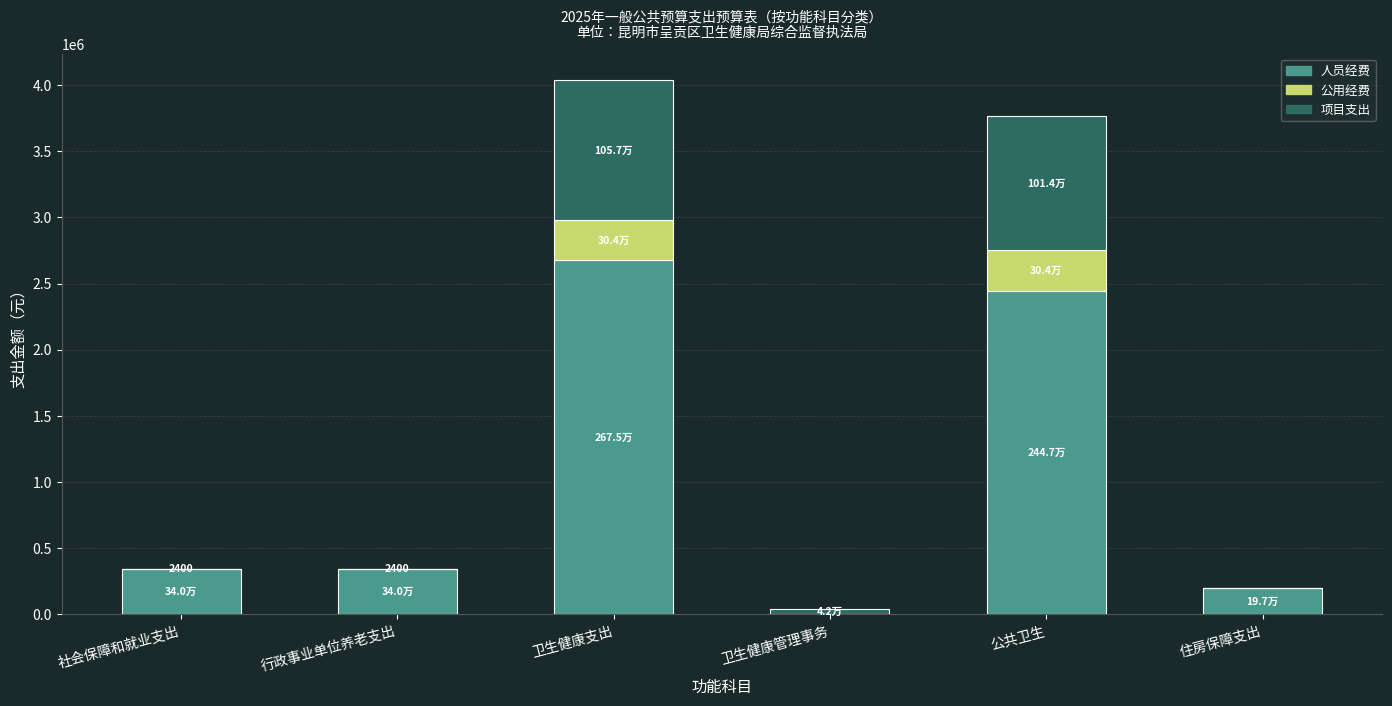

Reading left to right, transcribe the values for 人员经费.

社会保障和就业支出=339500.0	行政事业单位养老支出=339500.0	卫生健康支出=2675431.0	卫生健康管理事务=0.0	公共卫生=2446572.0	住房保障支出=197297.0